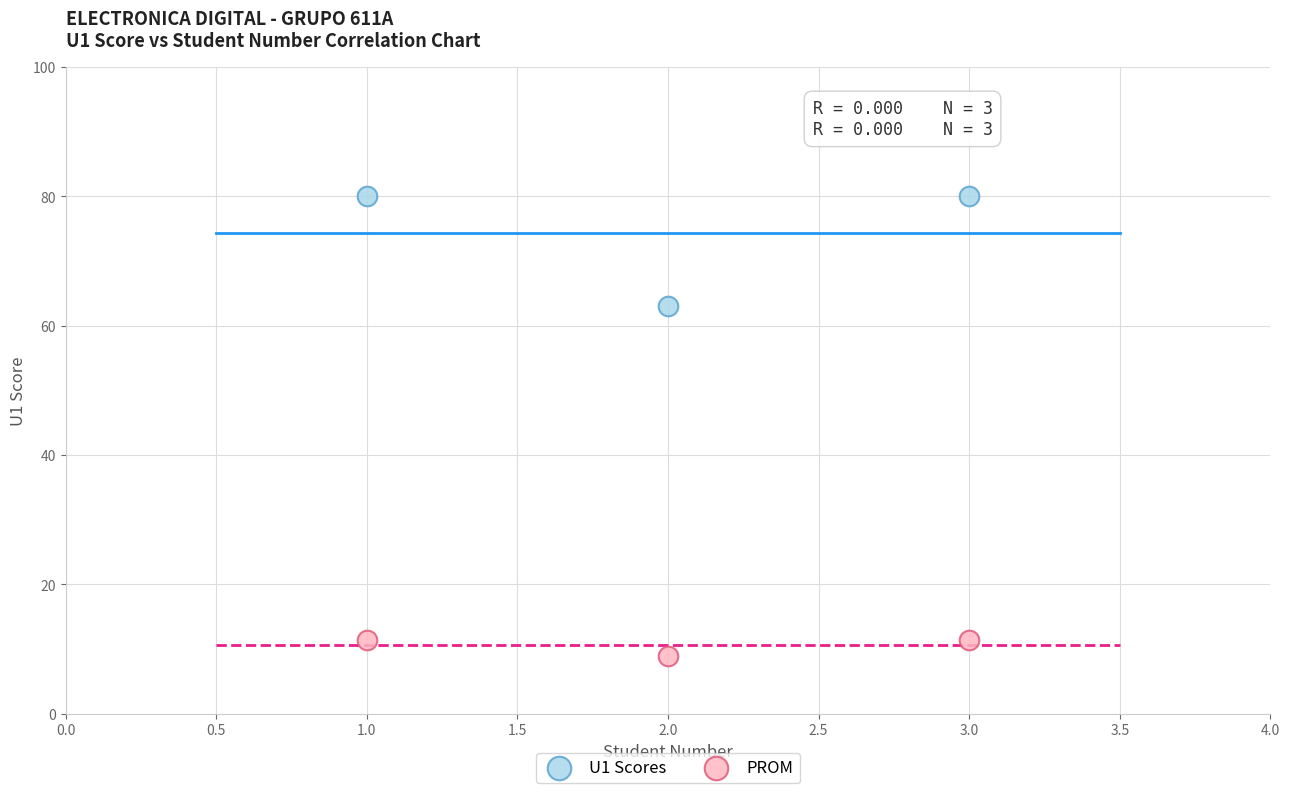

Across all series, what Y value is closest to 44?

63.0